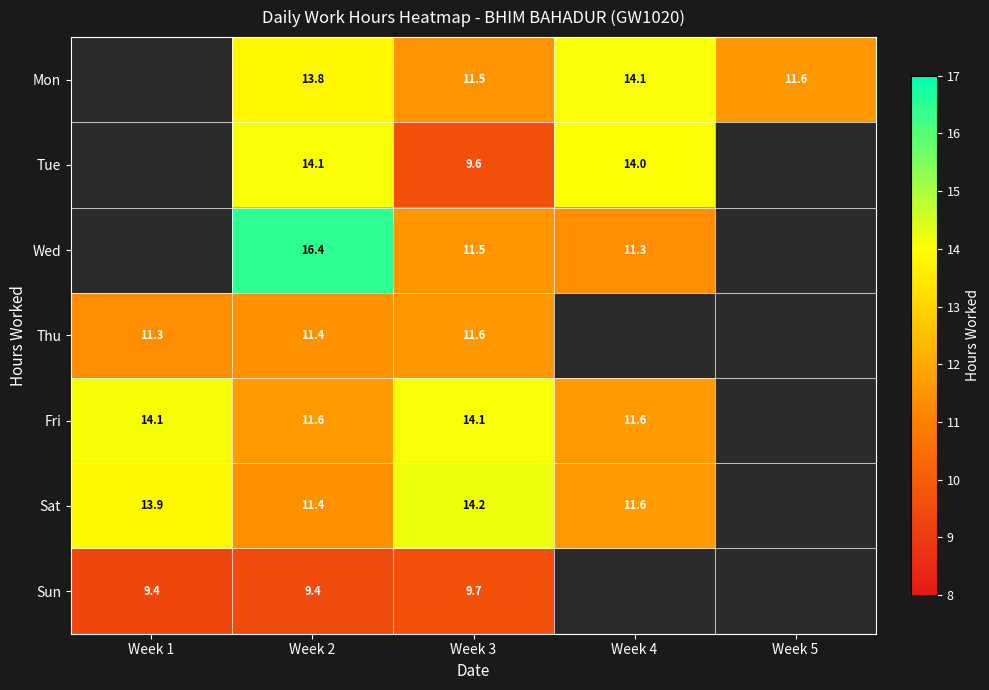

Which series changed the most between Week 2 and Week 3?

Wed